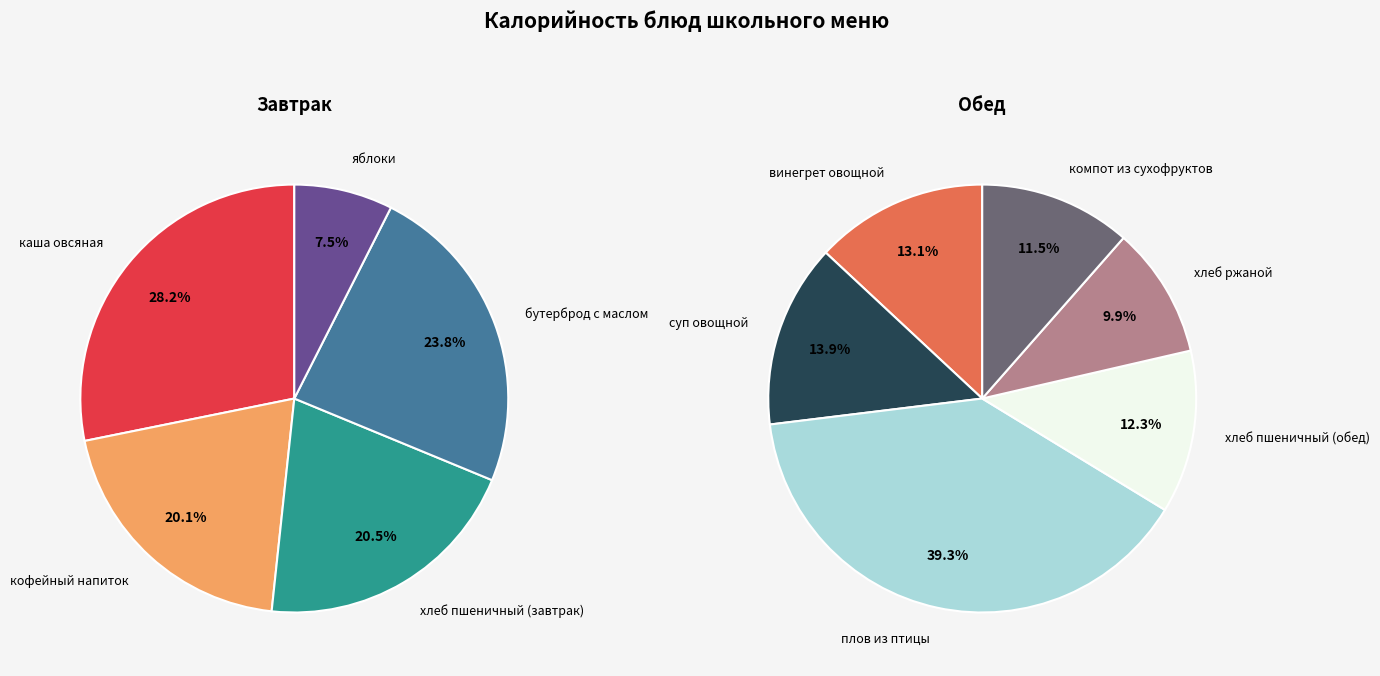

How many slices are in this pie chart?

11